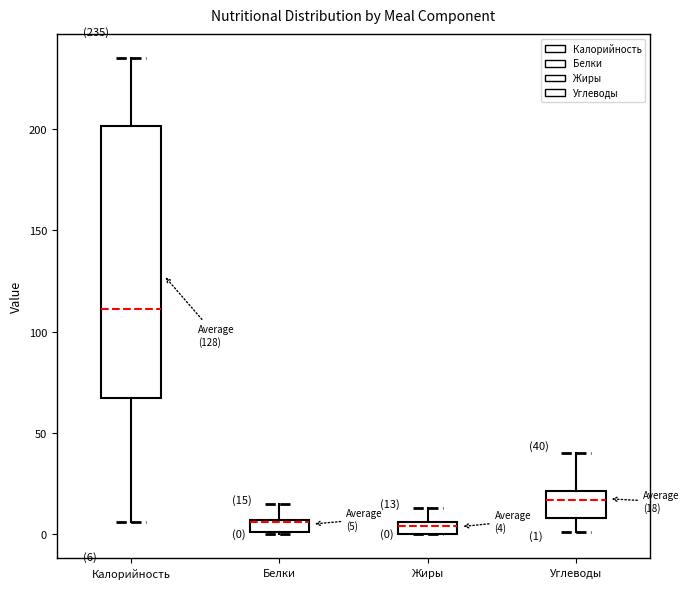

Comparing the boxes themselves (not the whiskers), which one is the tallest?

Калорийность